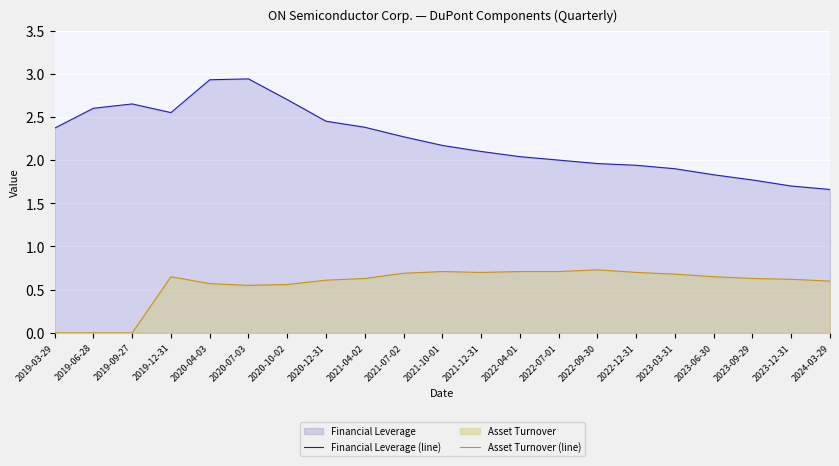

What is the difference between the Asset Turnover (line) values at 2022-09-30 and 2023-06-30?

0.1